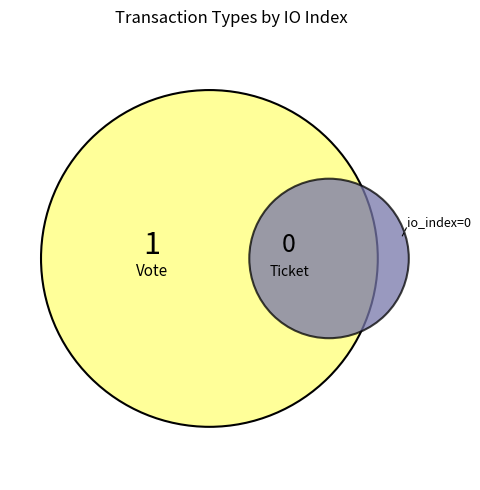

Count the number of slices in the pie.

2